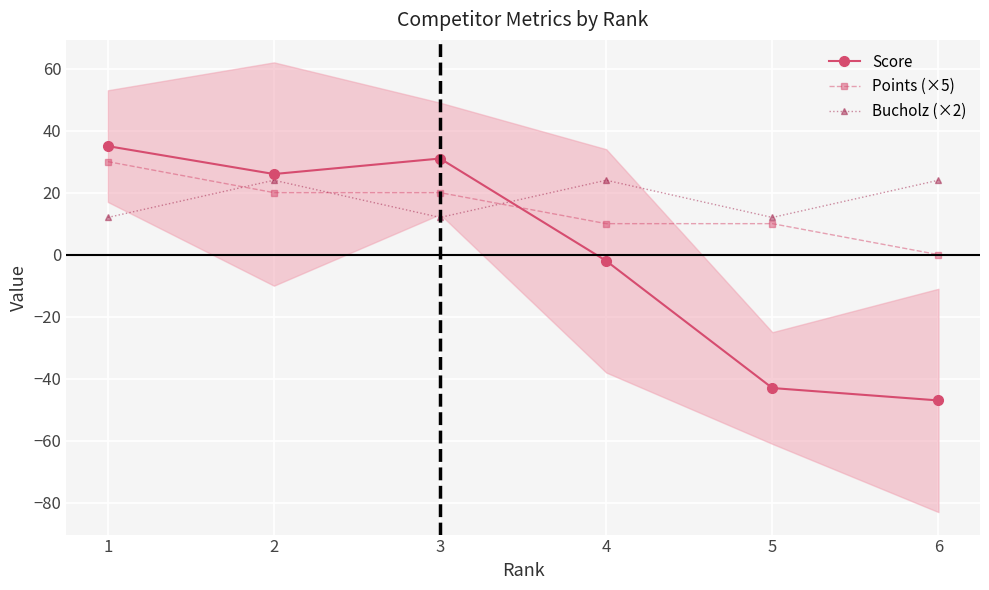

How many categories are shown in the chart?

6